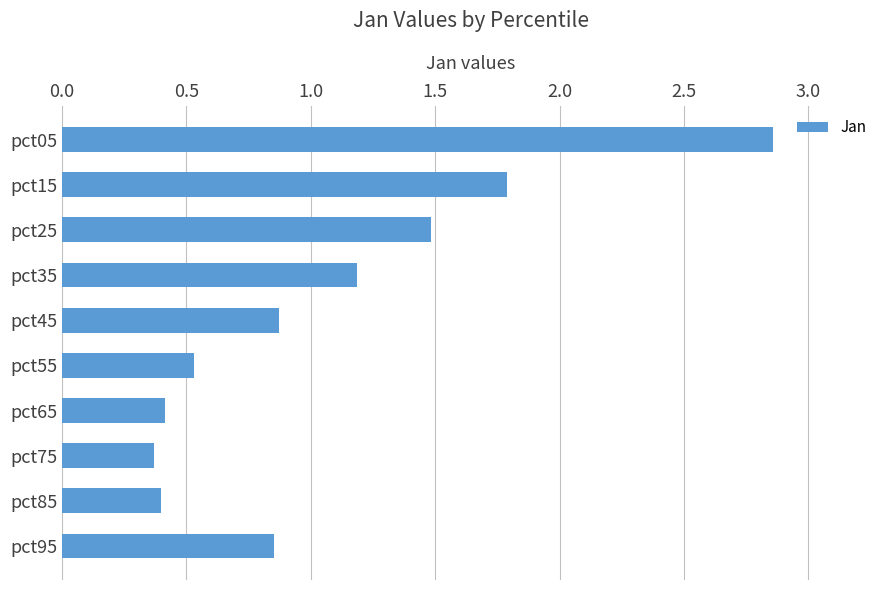

Which label corresponds to the smallest value in the chart?

pct75